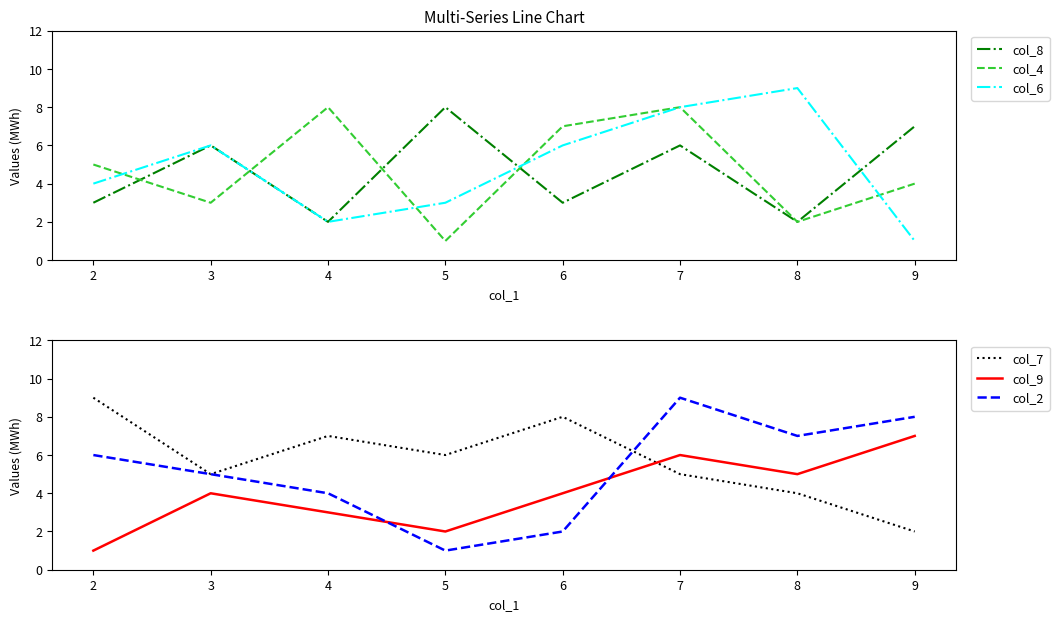

Reading right to left, extract all data points from this chart.

col_8: 9=7	8=2	7=6	6=3	5=8	4=2	3=6	2=3
col_4: 9=4	8=2	7=8	6=7	5=1	4=8	3=3	2=5
col_6: 9=1	8=9	7=8	6=6	5=3	4=2	3=6	2=4
col_7: 9=2	8=4	7=5	6=8	5=6	4=7	3=5	2=9
col_9: 9=7	8=5	7=6	6=4	5=2	4=3	3=4	2=1
col_2: 9=8	8=7	7=9	6=2	5=1	4=4	3=5	2=6